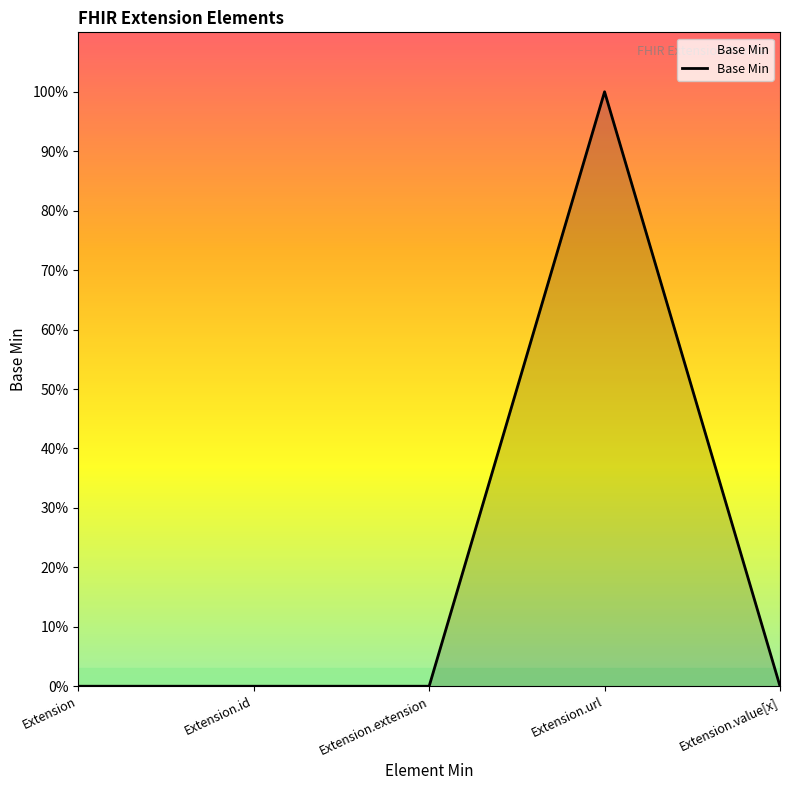

Which label corresponds to the smallest value in the chart?

Extension